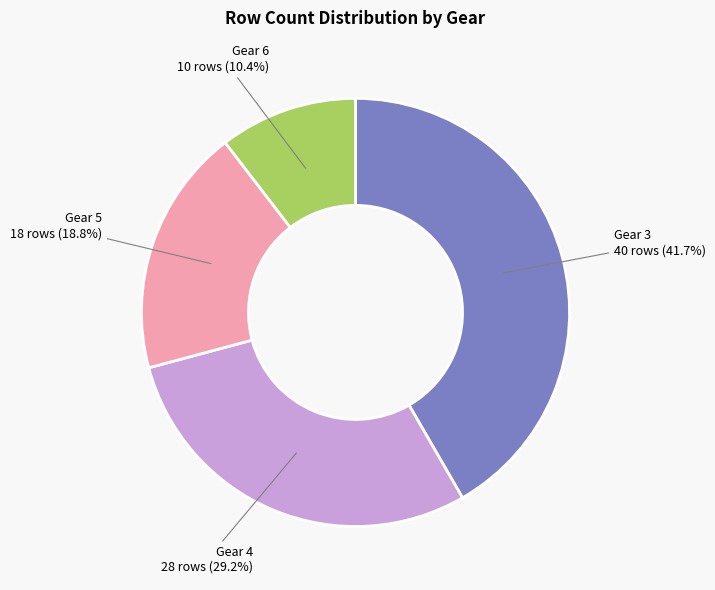

Approximately how many times larger is the value at Gear 6 compared to Gear 4?

0.4